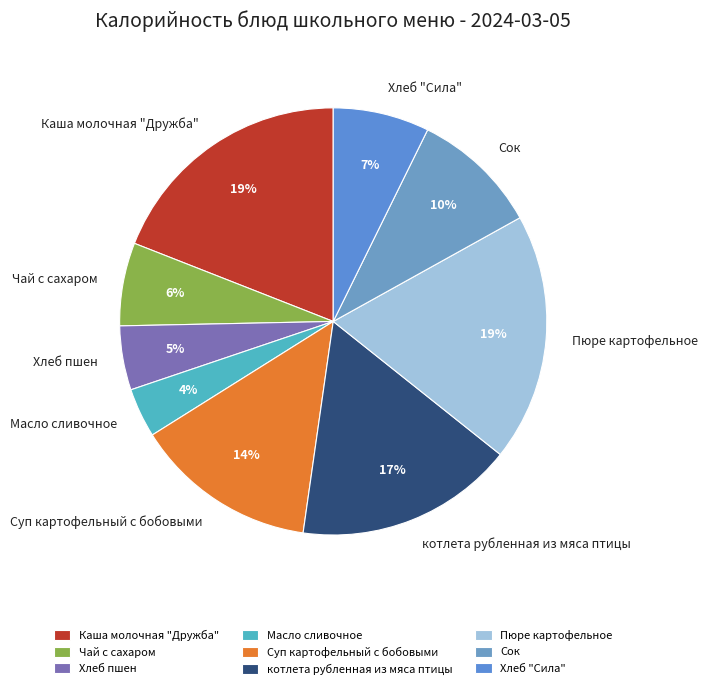

What percentage is the Чай с сахаром slice, to the nearest percent?

6%